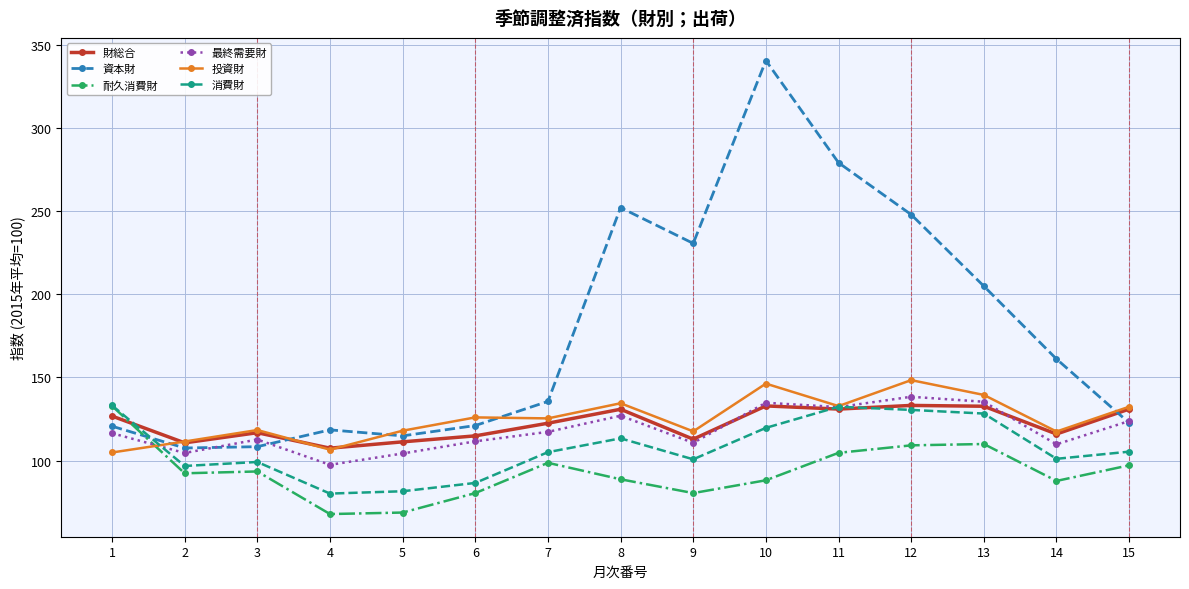

How many times do 耐久消費財 and 最終需要財 cross each other?

1